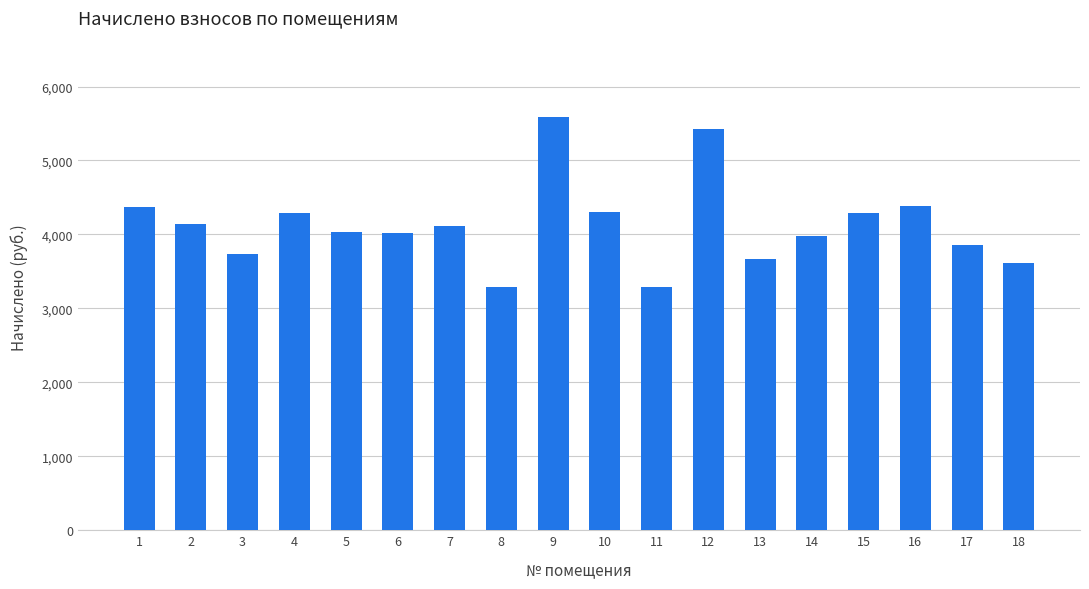

Which label corresponds to the largest value in the chart?

9